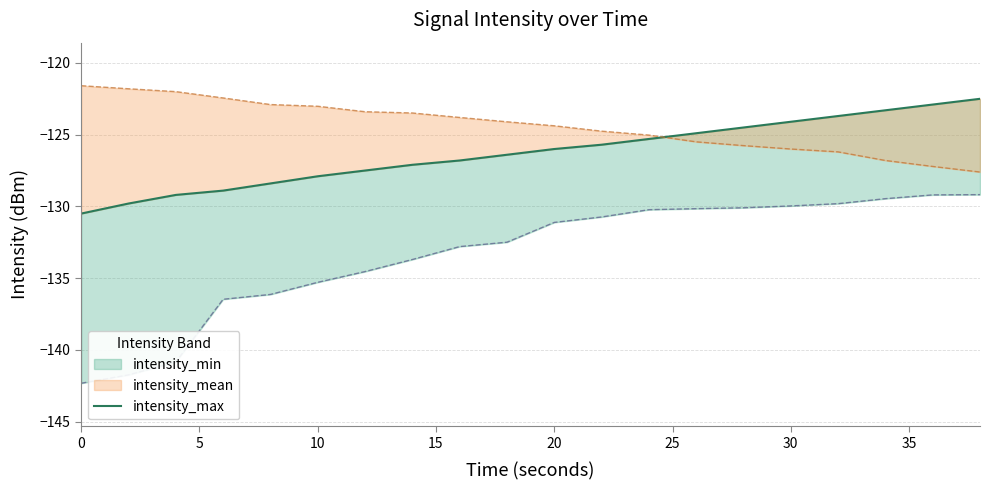

How many data points does each series have?

20